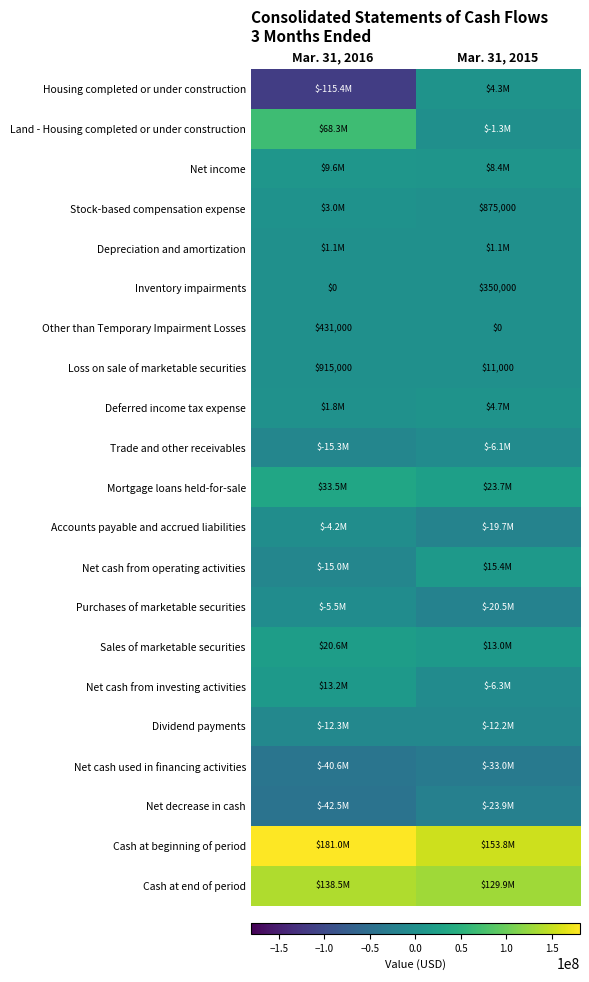

What is the sum of all Inventory impairments values?

350000